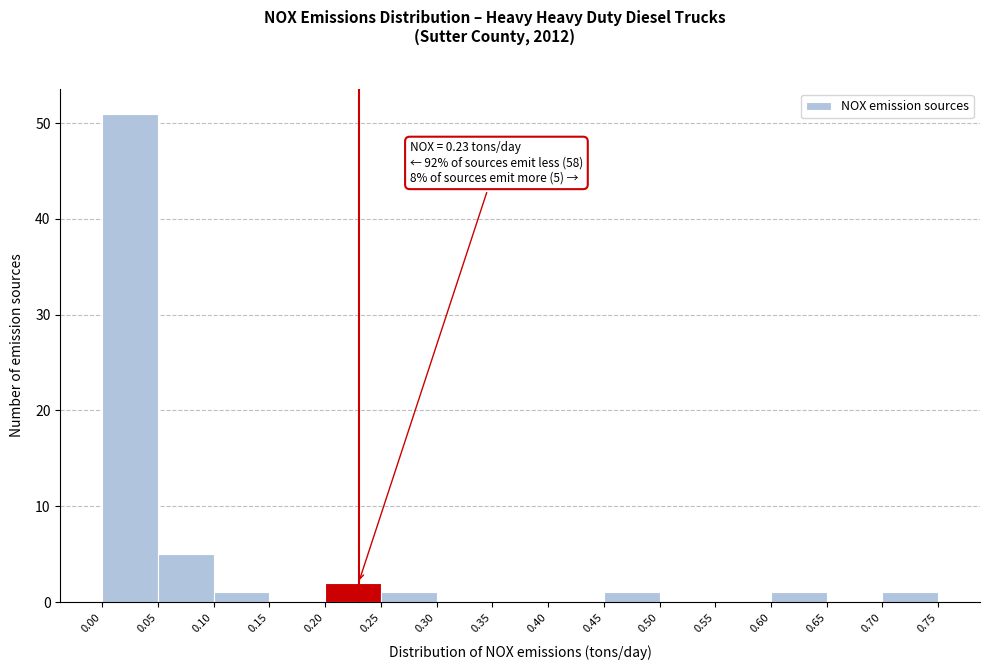

Which range on the x-axis has the tallest bar?

0.00 to 0.05